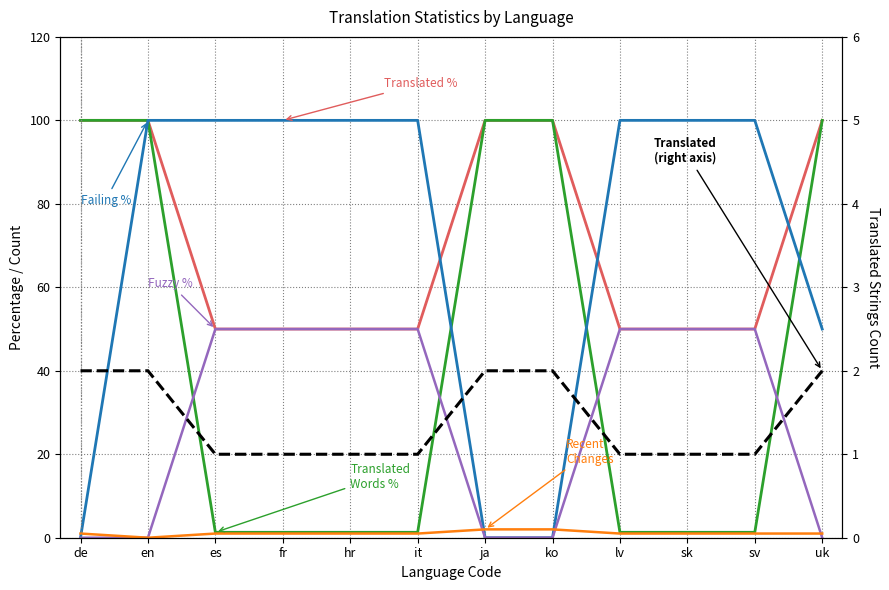

How many values in Fuzzy % are above zero?

7